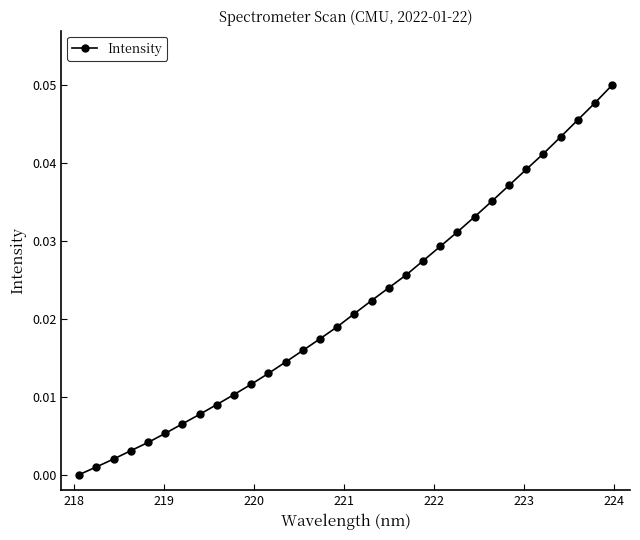

True or false: there are more than 2 points higher than both neighbors.

False